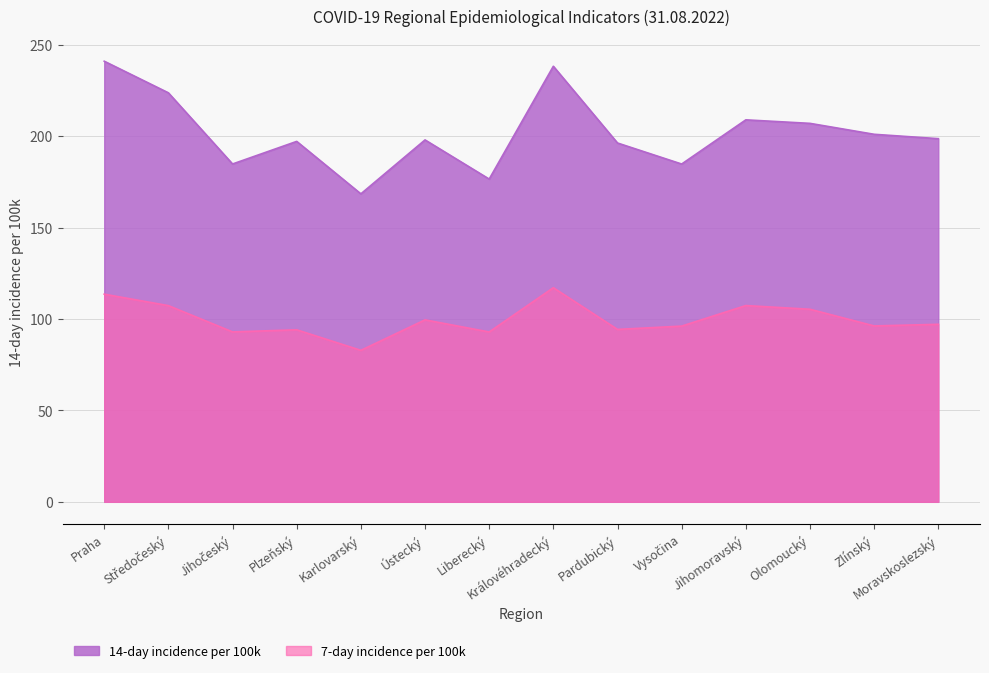

Reading left to right, transcribe all the data shown in this chart.

14-day incidence per 100k: 241.0	223.7	184.8	197.1	168.4	197.9	176.5	238.2	196.2	184.7	208.9	207.0	201.0	198.6
7-day incidence per 100k: 113.6	107.3	92.9	94.1	82.8	99.5	92.9	117.1	94.3	96.1	107.3	105.3	96.2	97.1